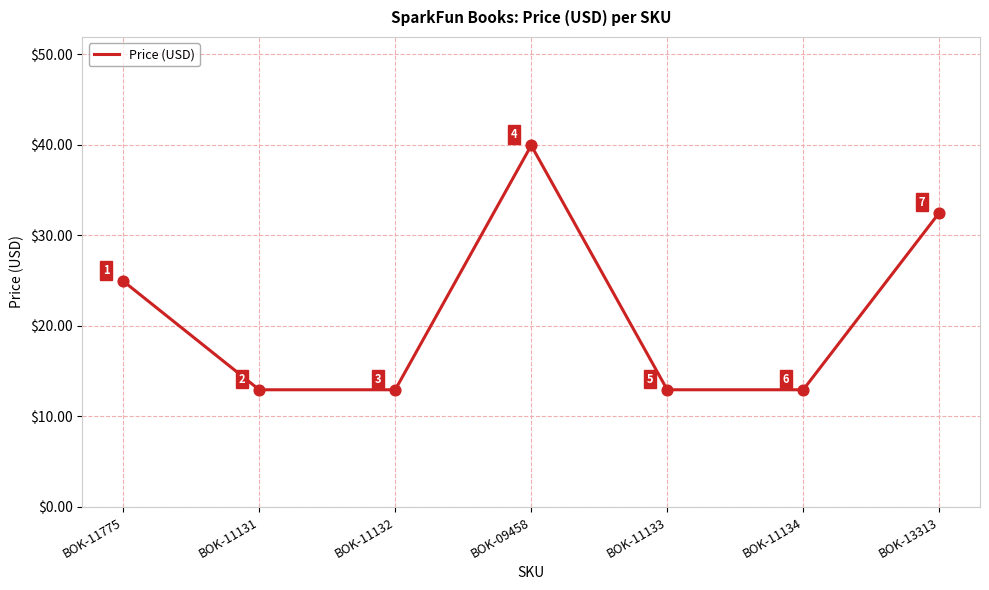

Between BOK-13313 and BOK-11131, which is larger?

BOK-13313